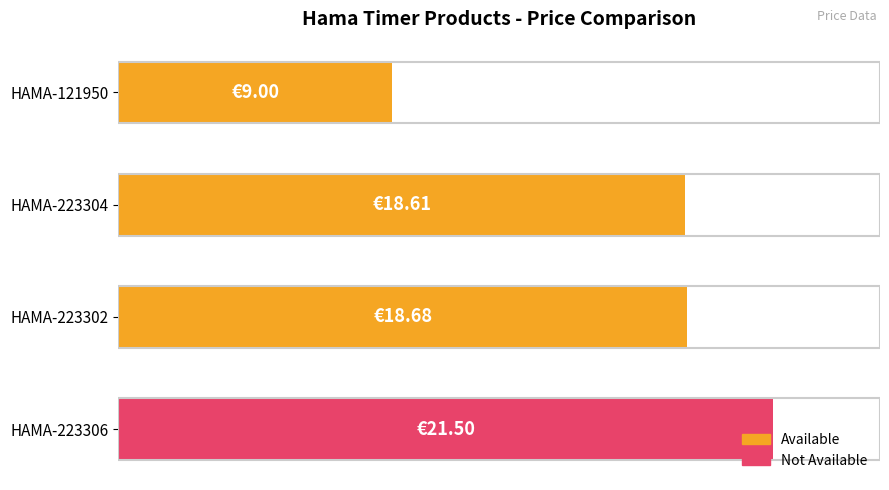

Are the bars horizontal?

Yes